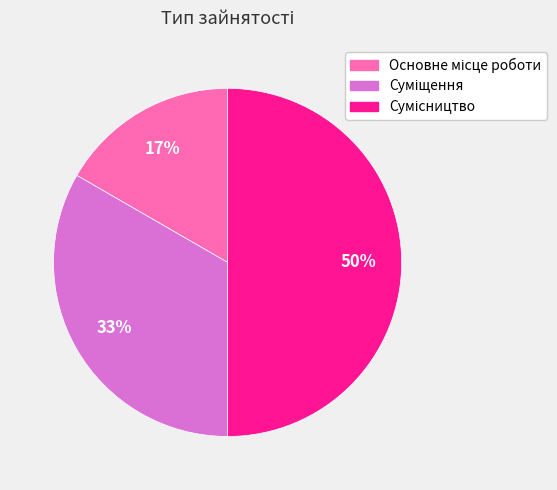

To the nearest percent, what is the difference between the largest and smallest slice percentages?

33%